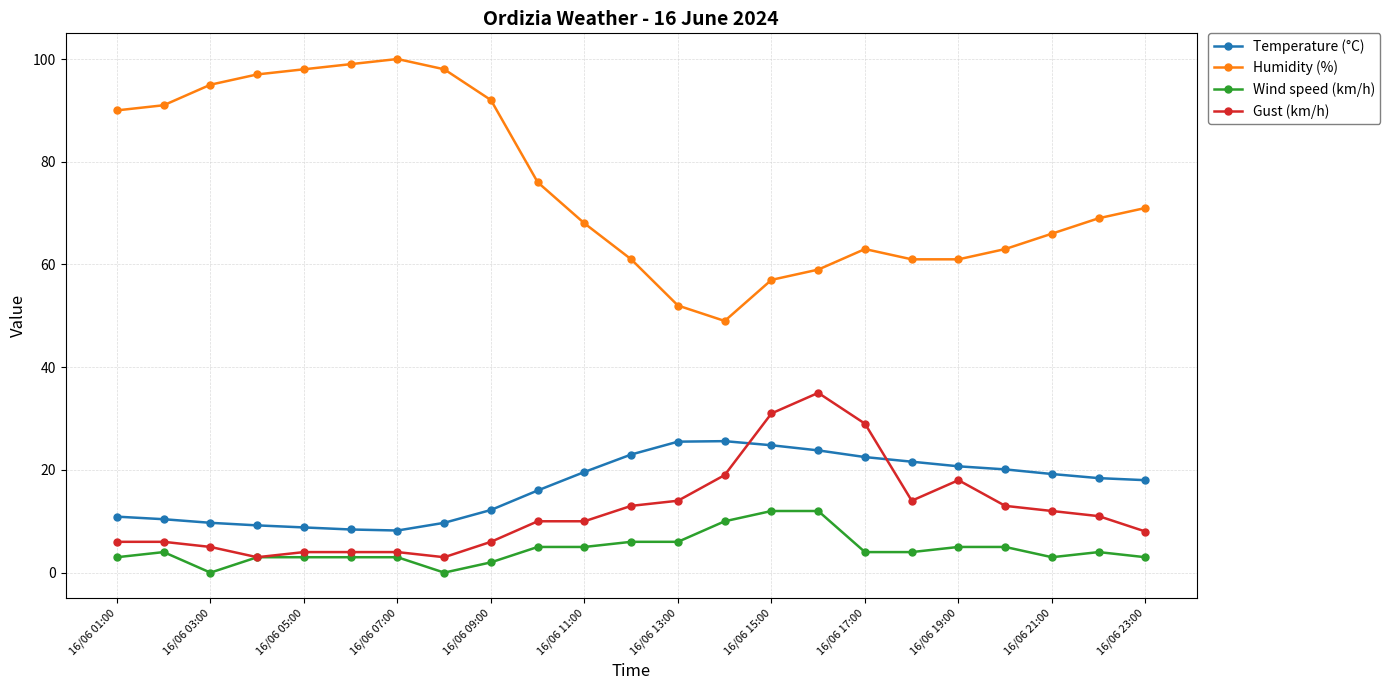

True or false: Humidity (%) and Gust (km/h) cross at least once.

False